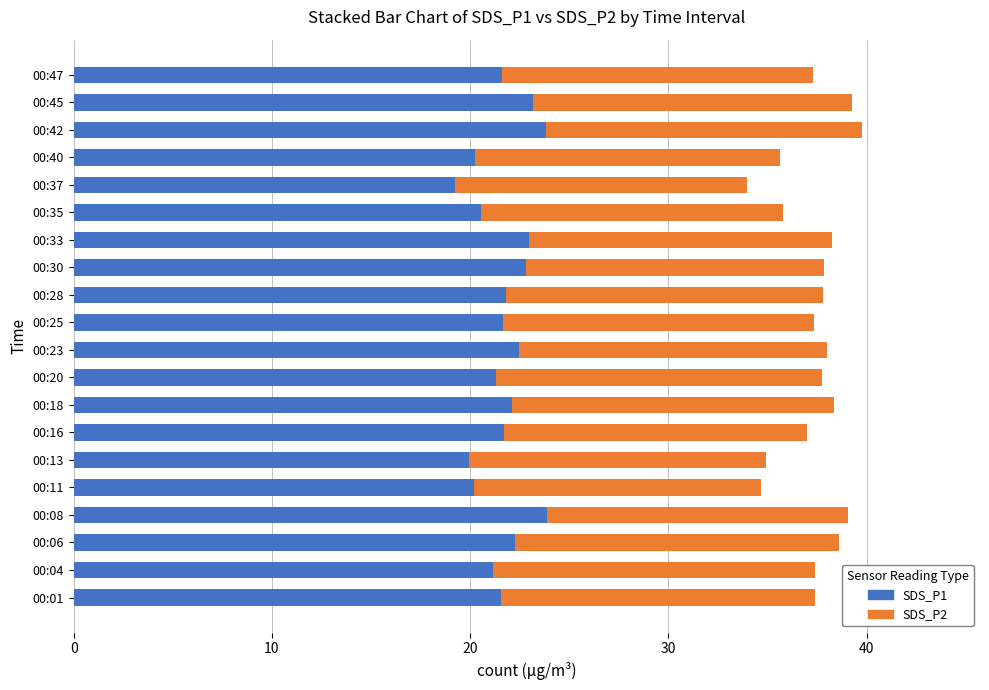

What are all the series names shown in the legend?

SDS_P1, SDS_P2